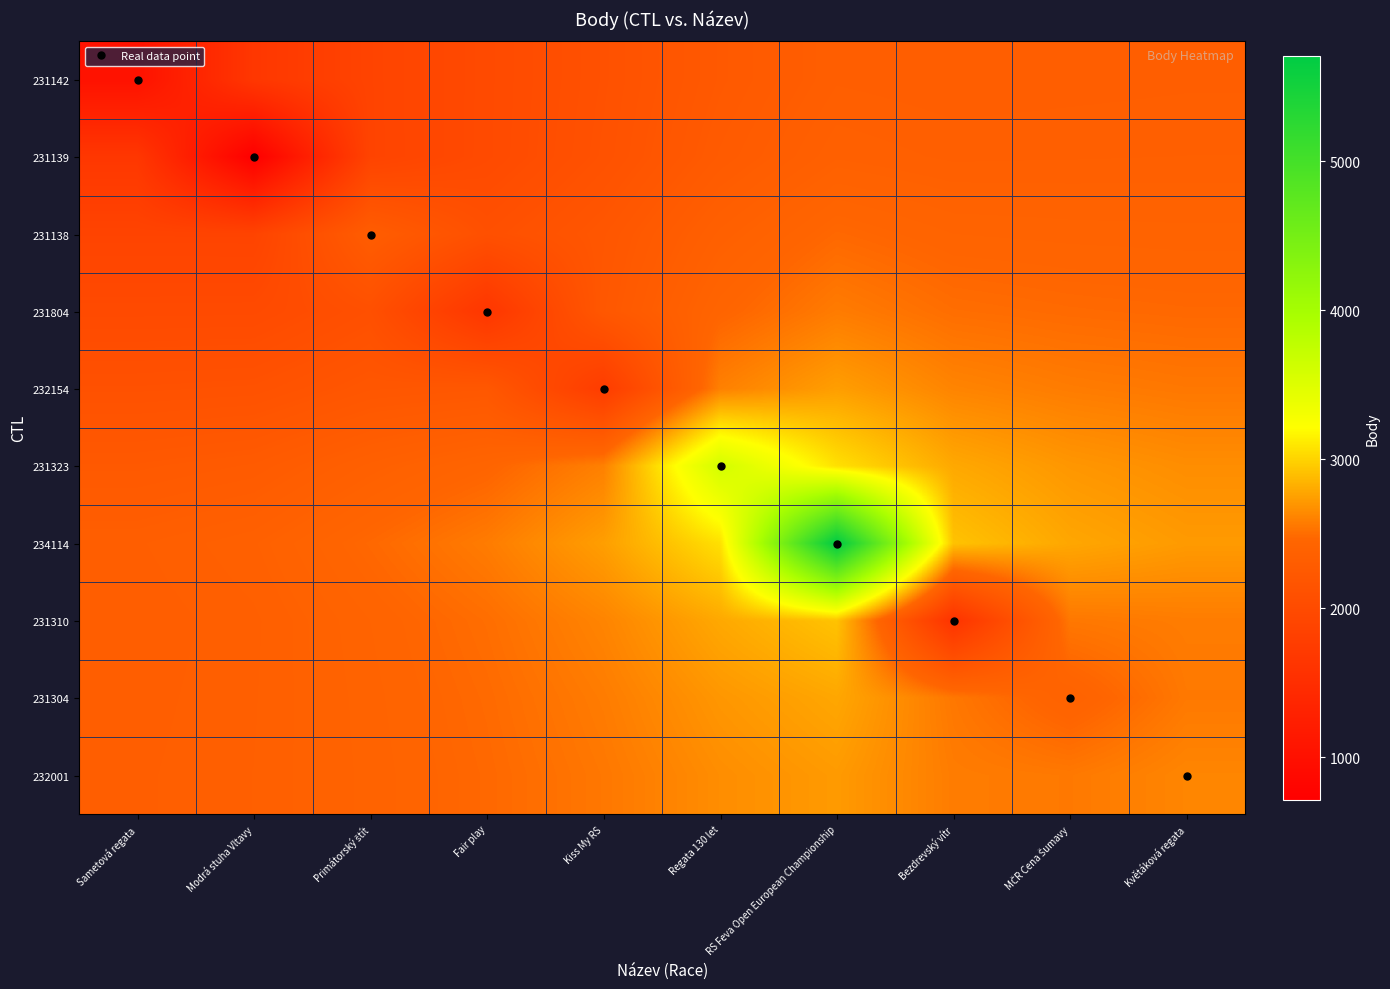

Which series has the largest range (max minus min)?

234114